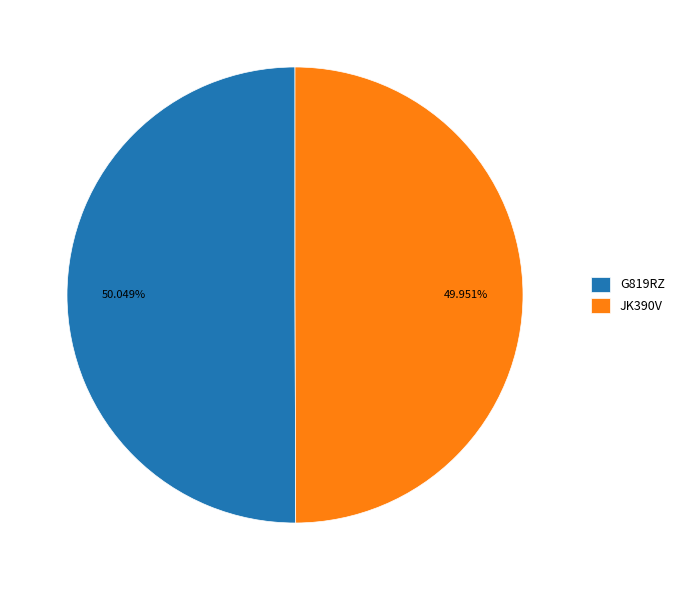

To the nearest percent, what portion does G819RZ represent?

50%